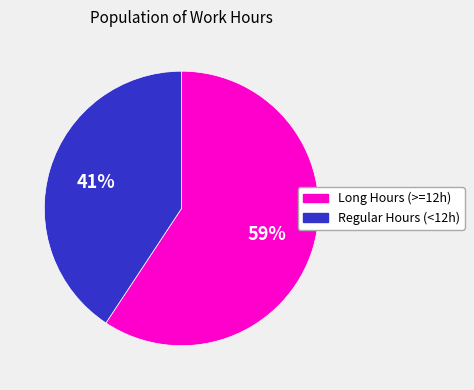

Count the number of slices in the pie.

2